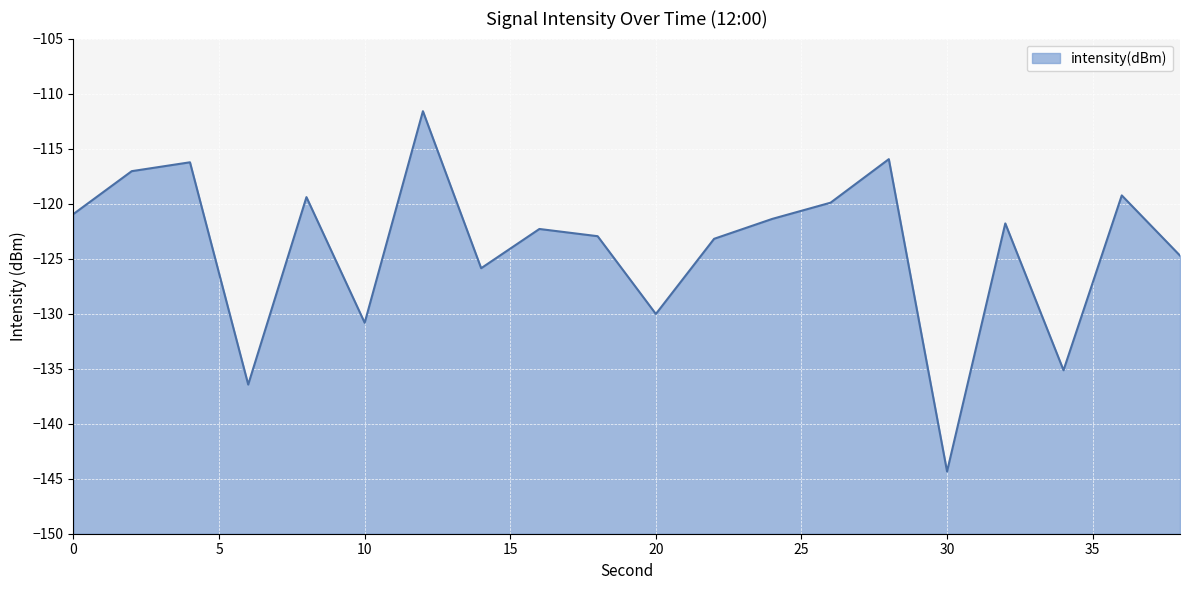

The value at 10 is -46.7. True or false?

False